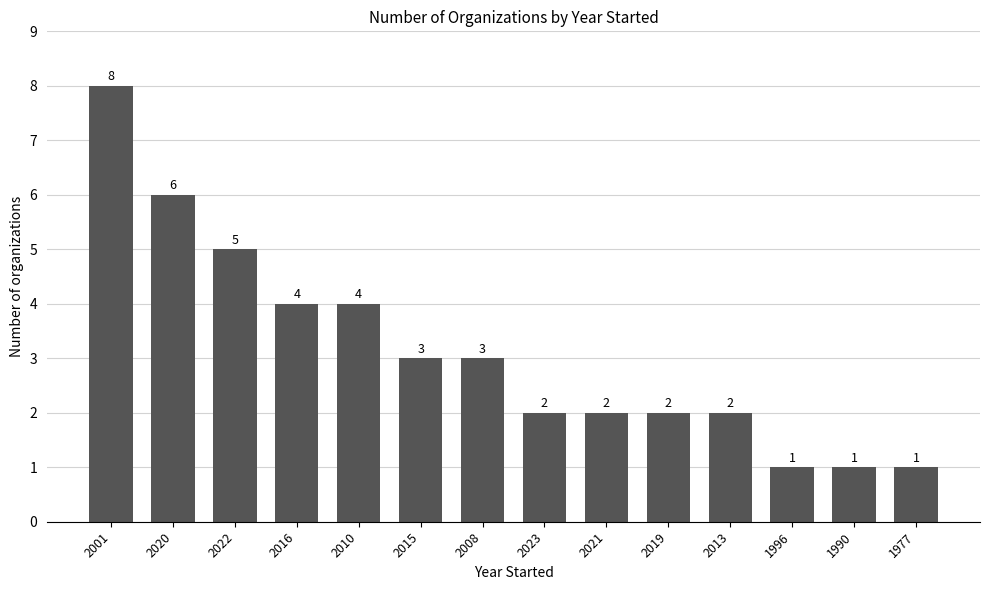

How many categories are shown in the chart?

14